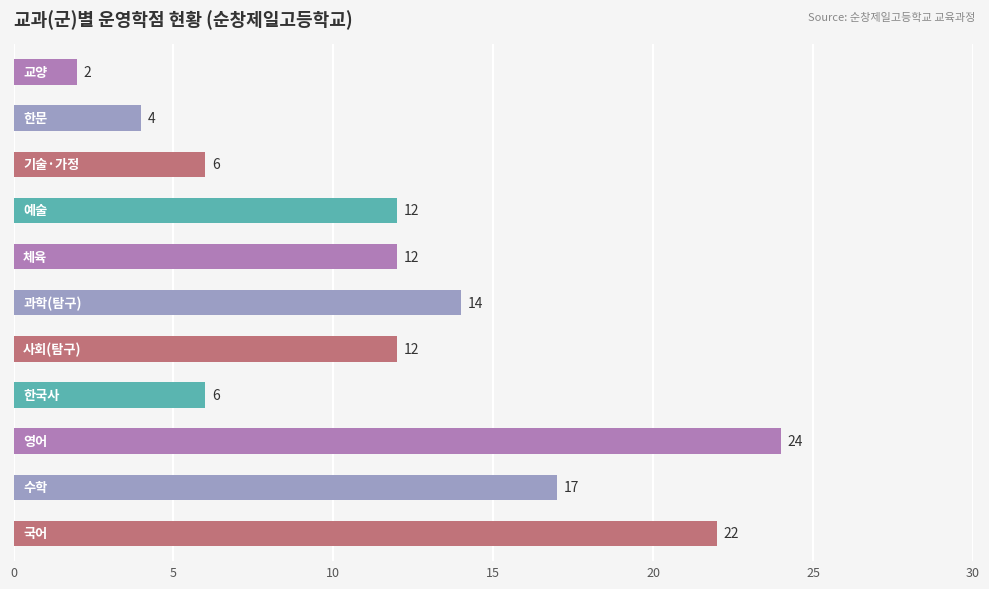

What is the difference between the values at 10 and 7?

12